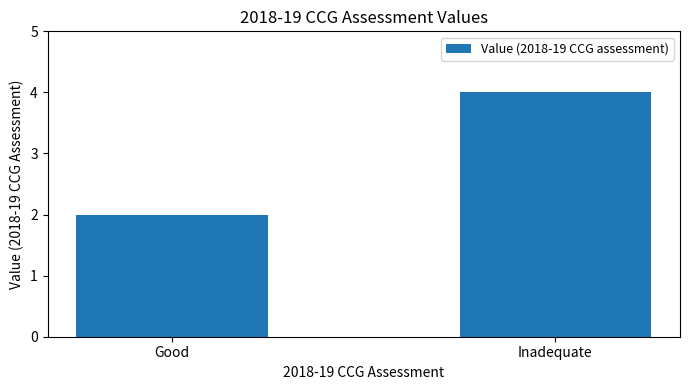

The chart shows a value of 3 at Inadequate. True or false?

False